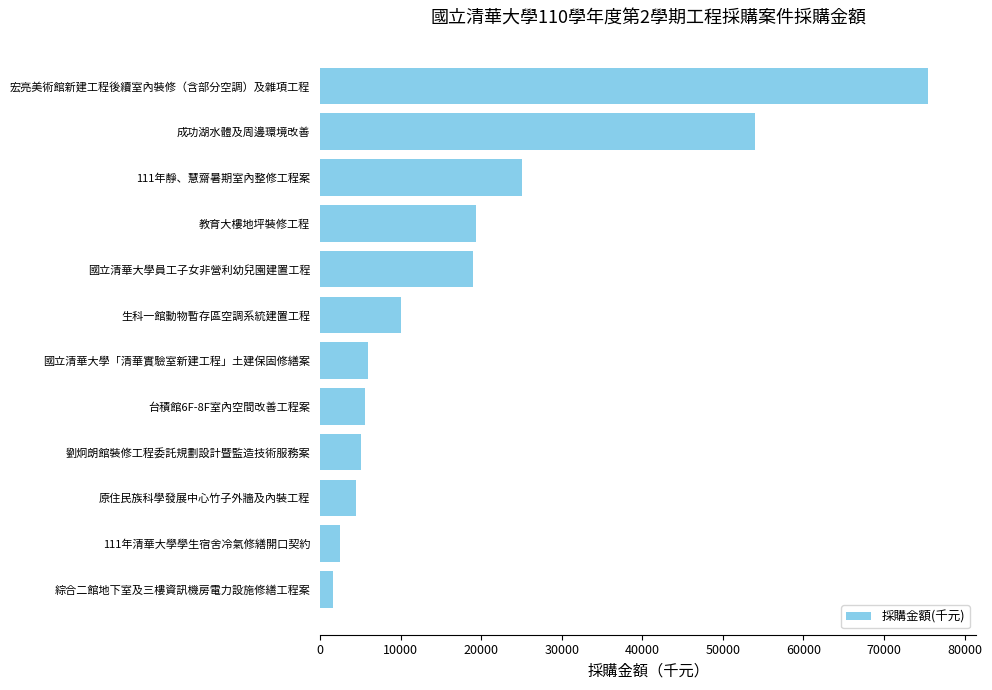

Between 生科一館動物暫存區空調系統建置工程 and 教育大樓地坪裝修工程, which is larger?

教育大樓地坪裝修工程